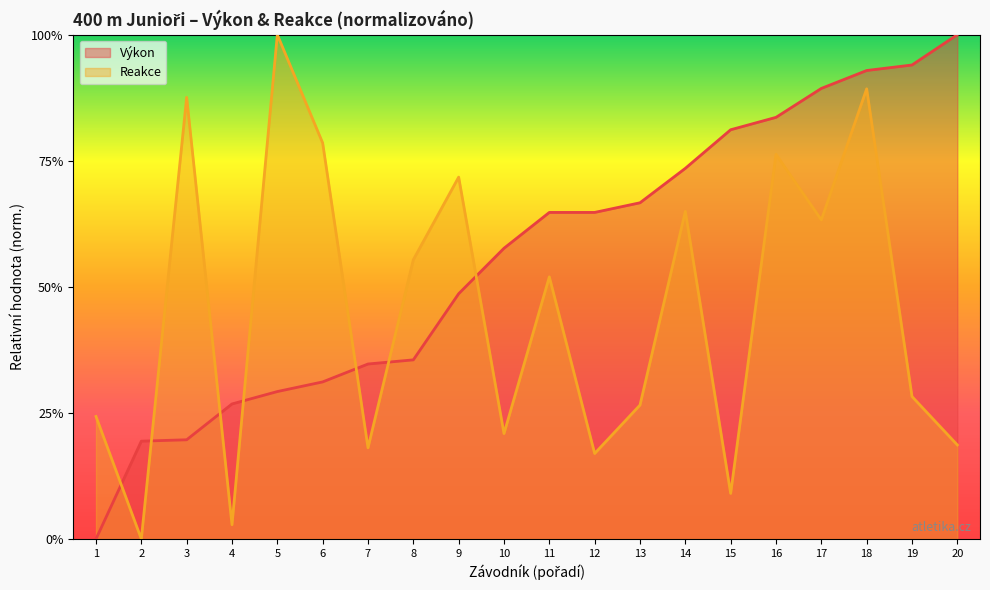

Between 20 and 8, which is larger?

20